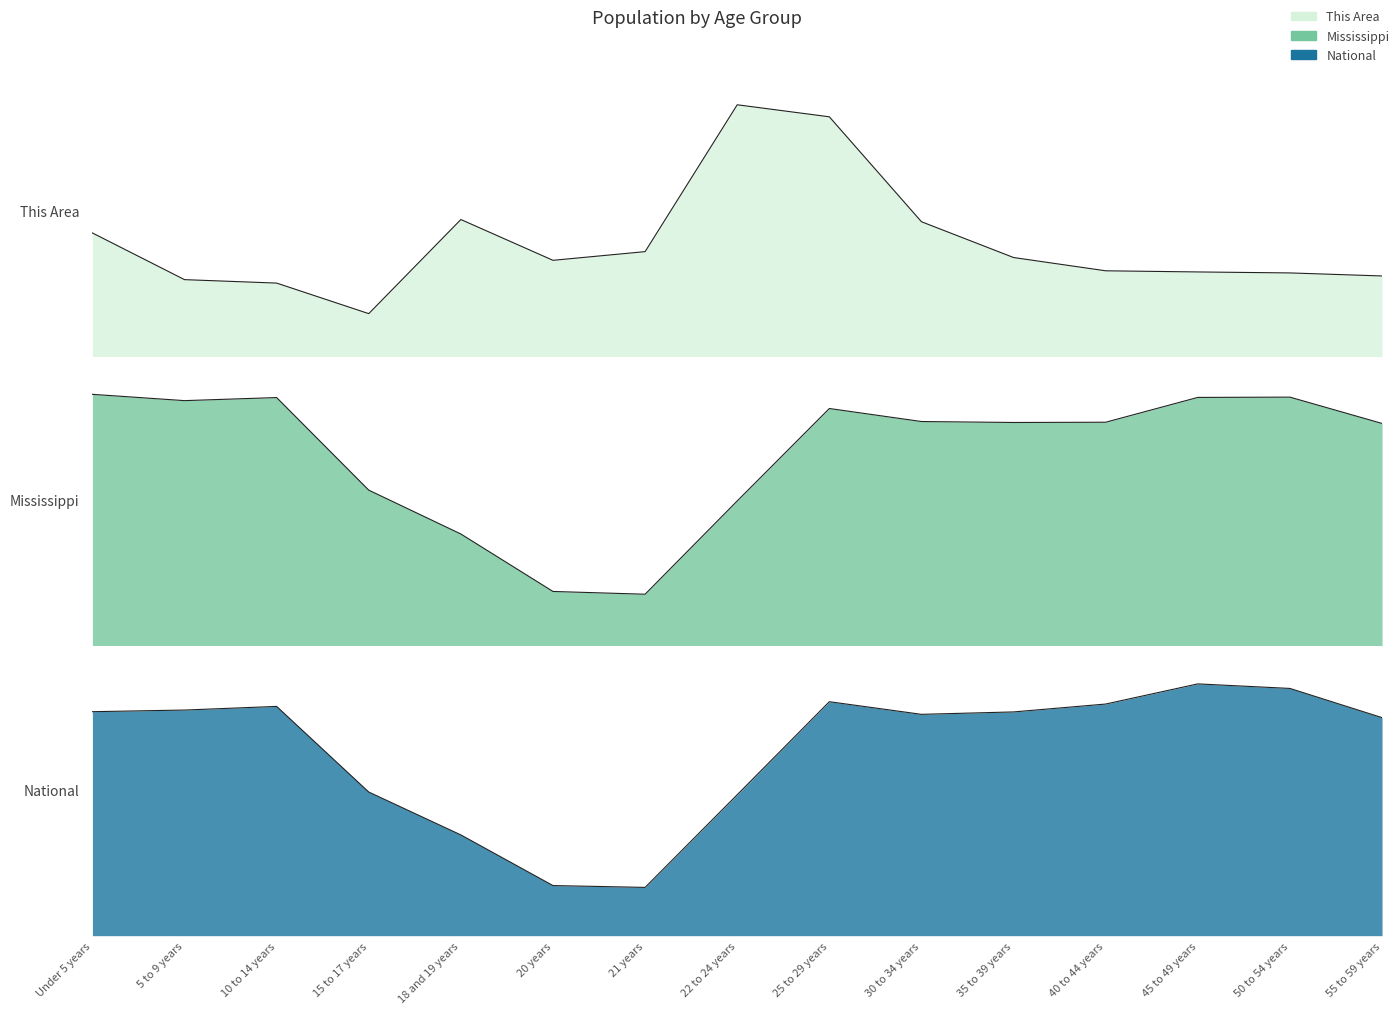

Rank the categories by Mississippi value from lowest to highest.

21 years, 20 years, 18 and 19 years, 22 to 24 years, 15 to 17 years, 55 to 59 years, 35 to 39 years, 40 to 44 years, 30 to 34 years, 25 to 29 years, 5 to 9 years, 10 to 14 years, 45 to 49 years, 50 to 54 years, Under 5 years